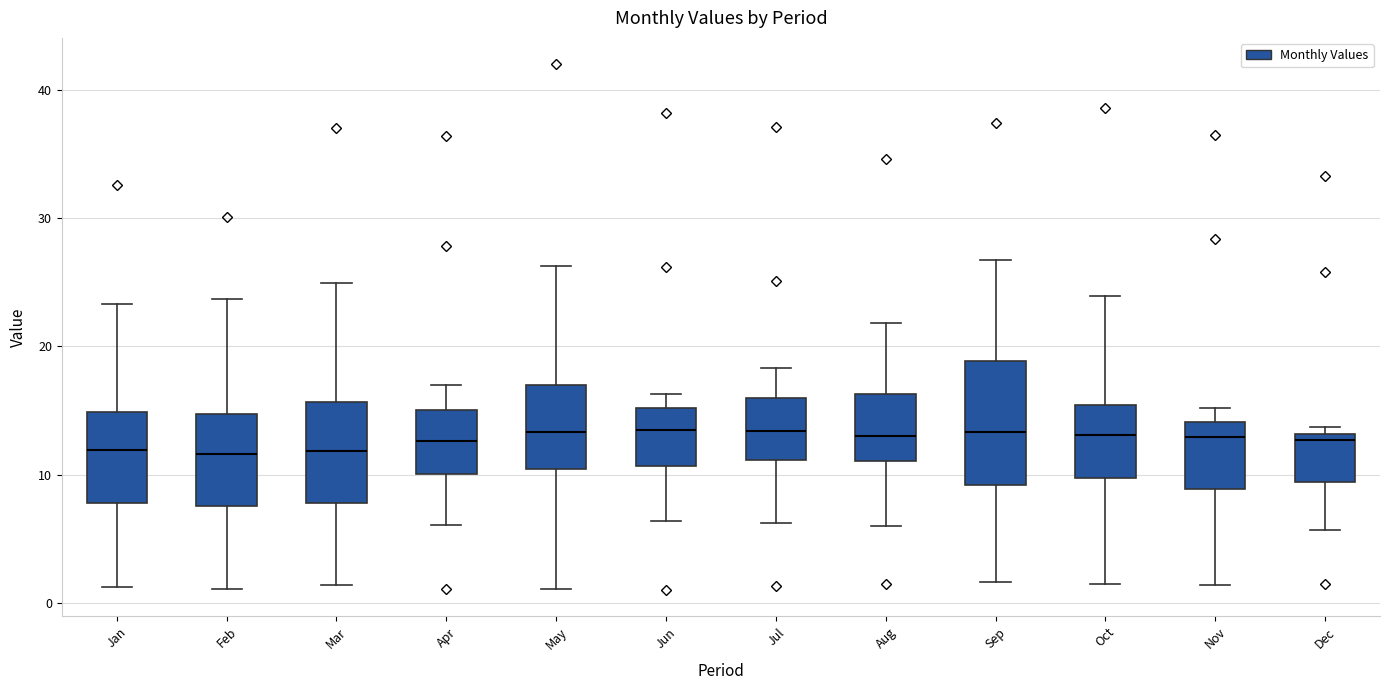

Which box is the tallest, from its lower edge to its upper edge?

Sep